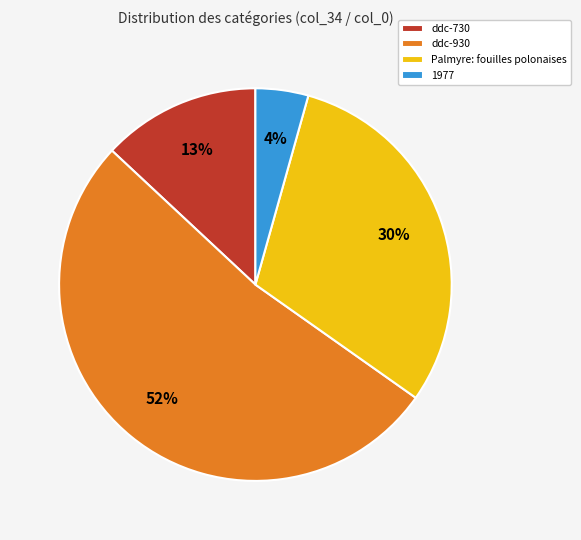

To the nearest percent, what portion does 1977 represent?

4%